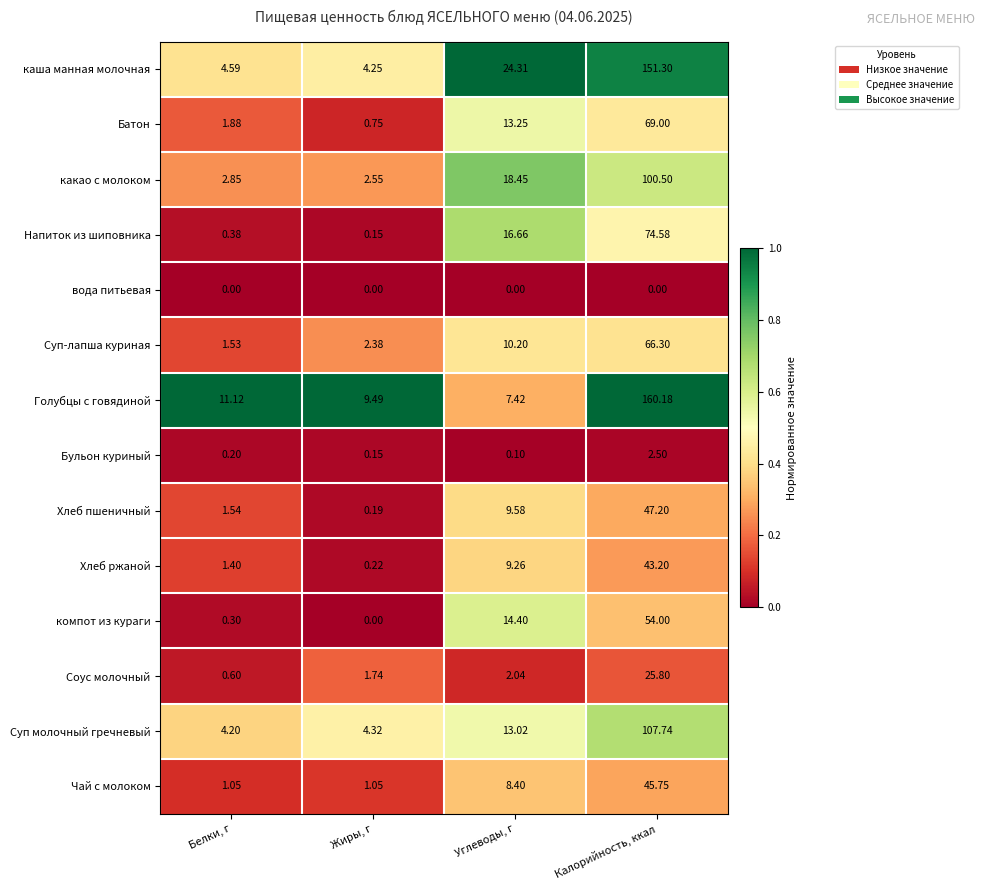

Where does the Суп молочный гречневый series first go above 13?

Углеводы, г